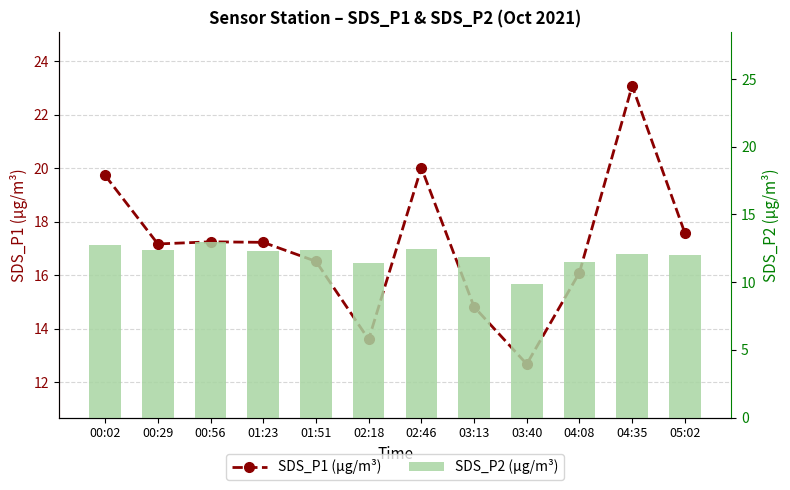

How many data points in SDS_P2 (µg/m³) are less than 12?

5